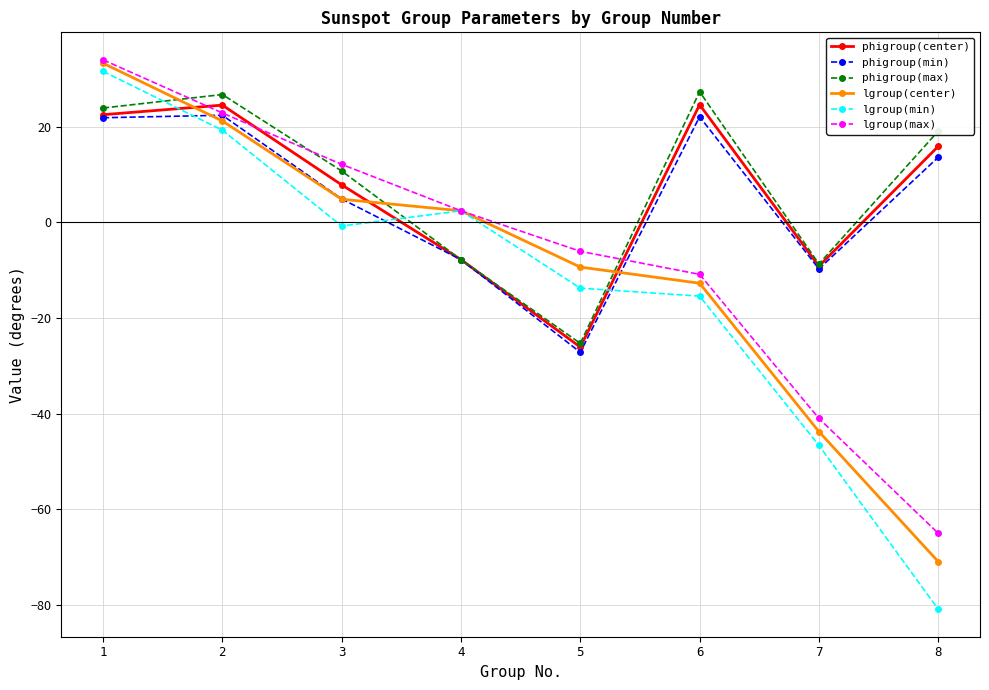

What is the minimum value for lgroup(max)?

-65.1